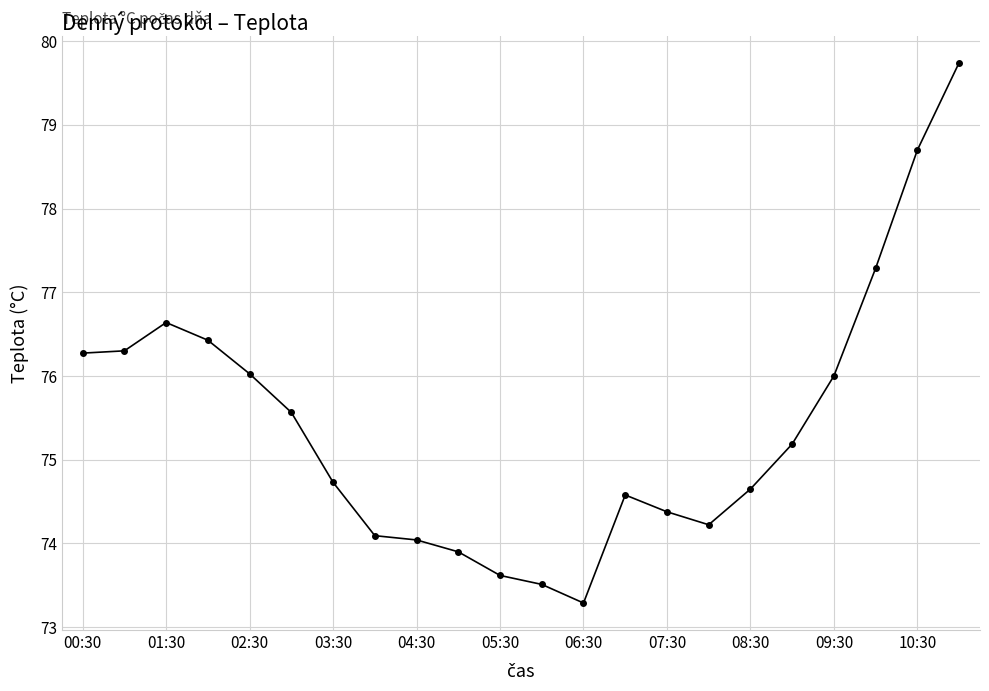

How many series are shown in this chart?

1